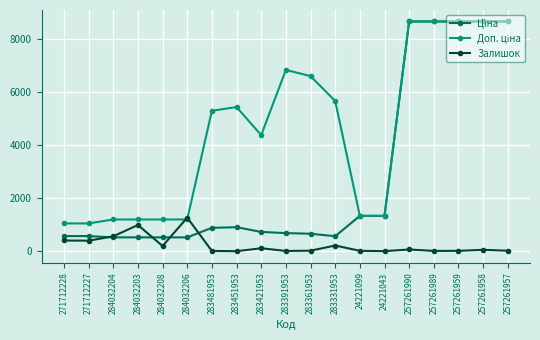

What is the maximum value shown in the chart?

8656.2